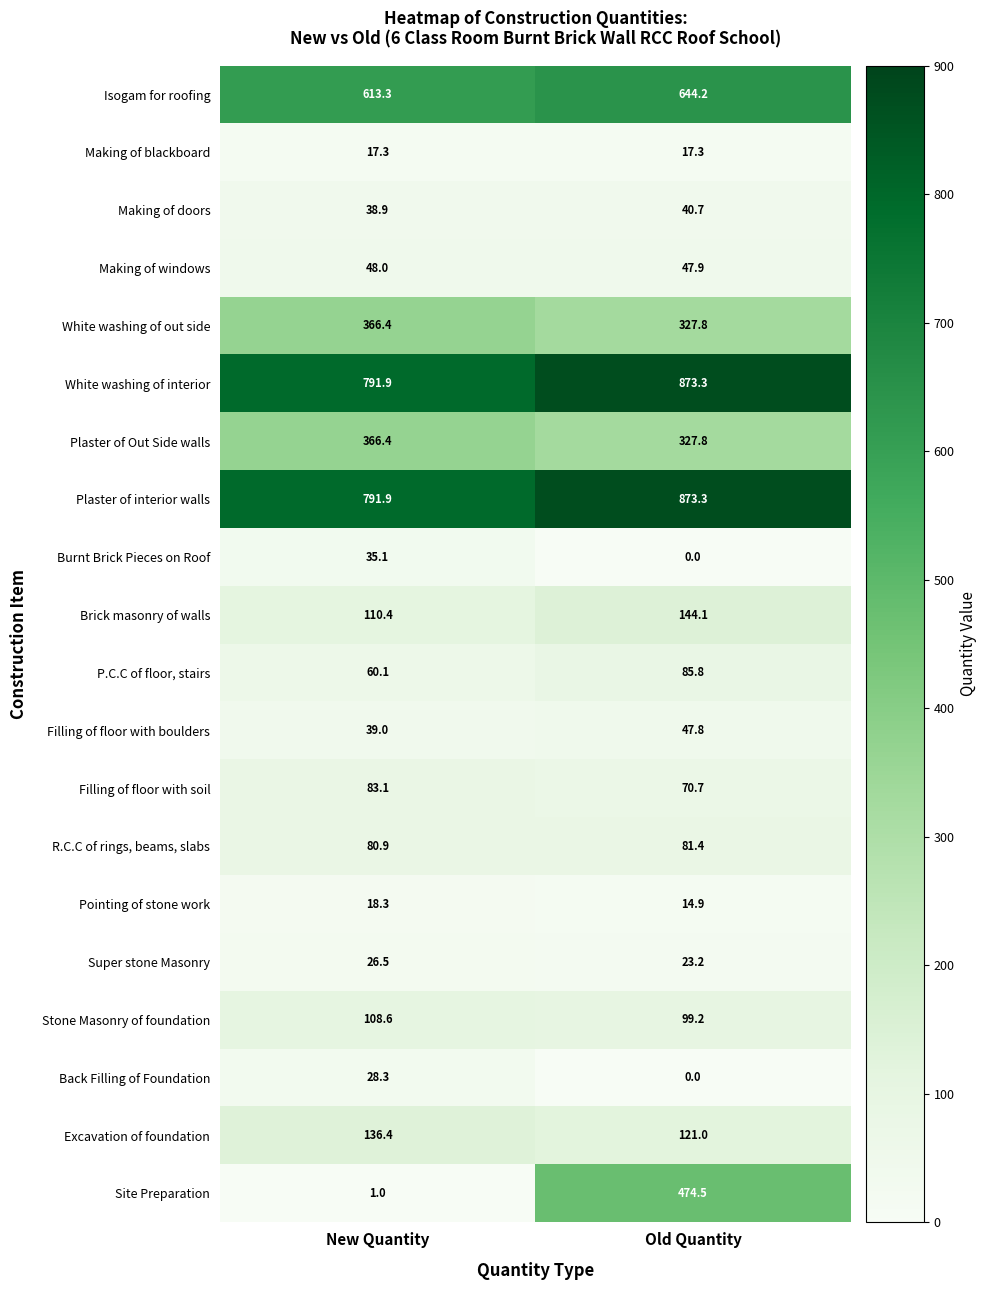

How many values in the Pointing of stone work series are below 18?

1